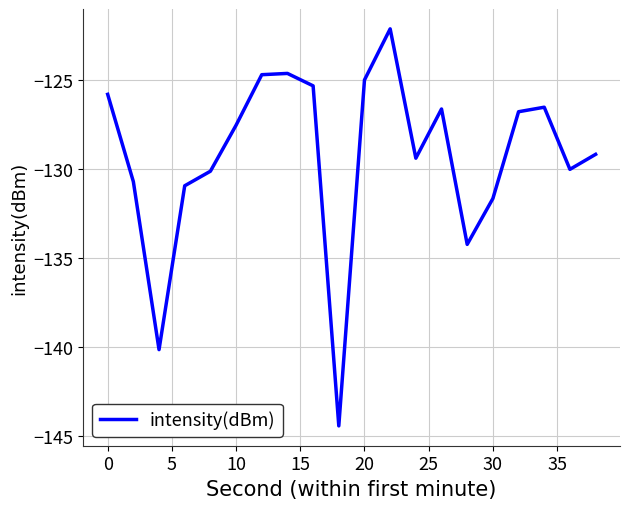

What is the maximum value shown in the chart?

-122.1